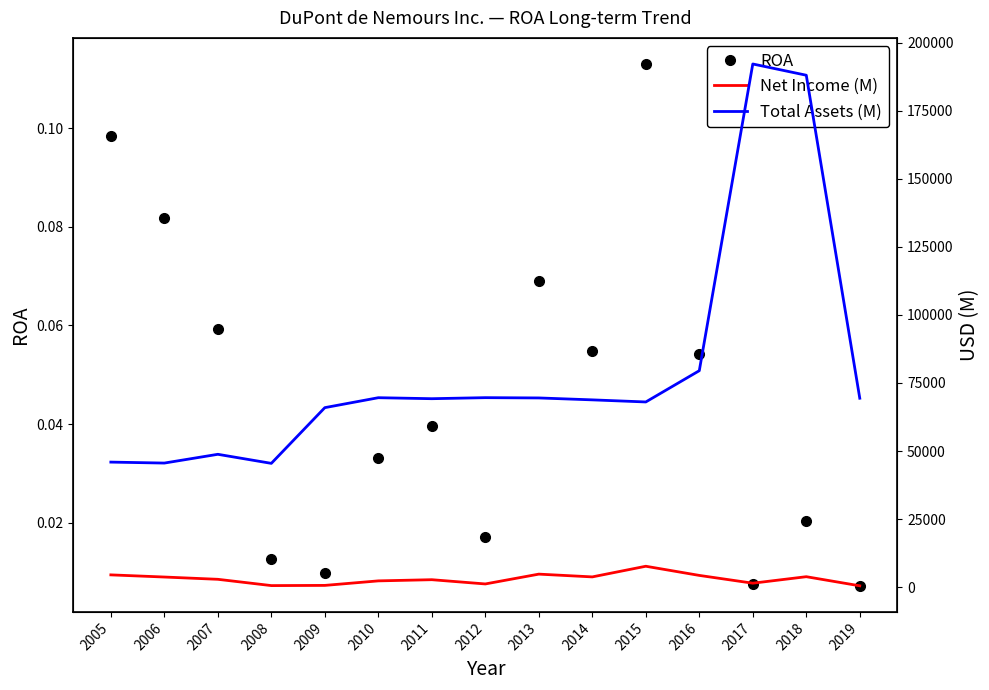

True or false: Net Income (M) and Total Assets (M) intersect in this chart.

False